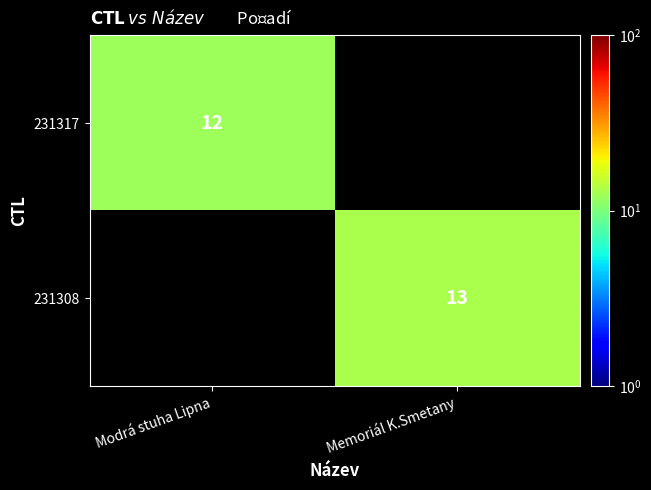

True or false: 231317 has a value of 3 at Modrá stuha Lipna.

False